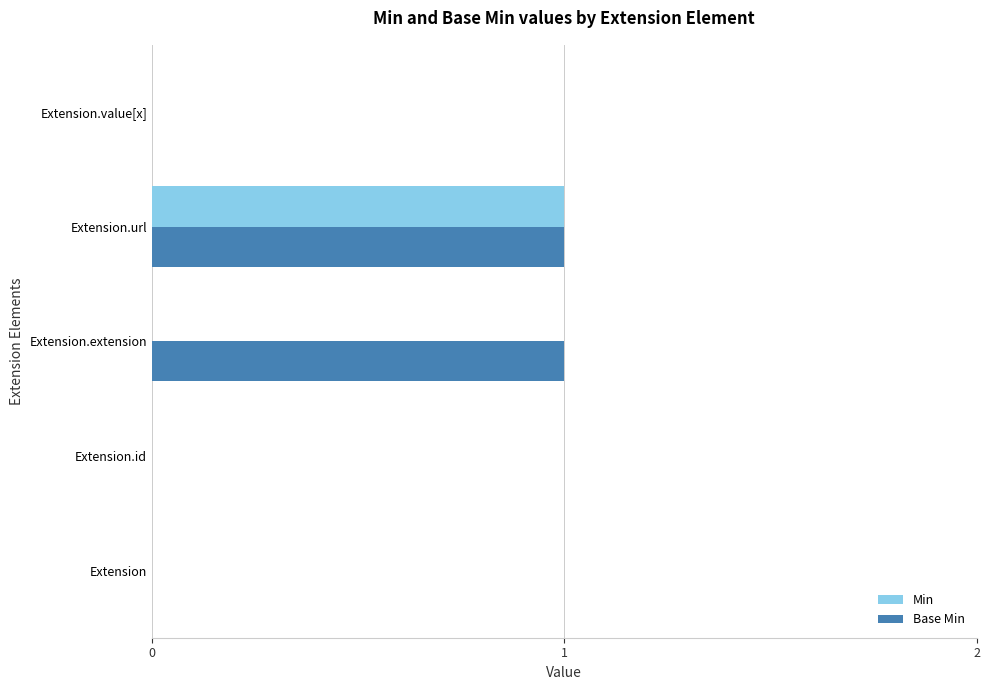

At which label does Min reach its peak?

Extension.url